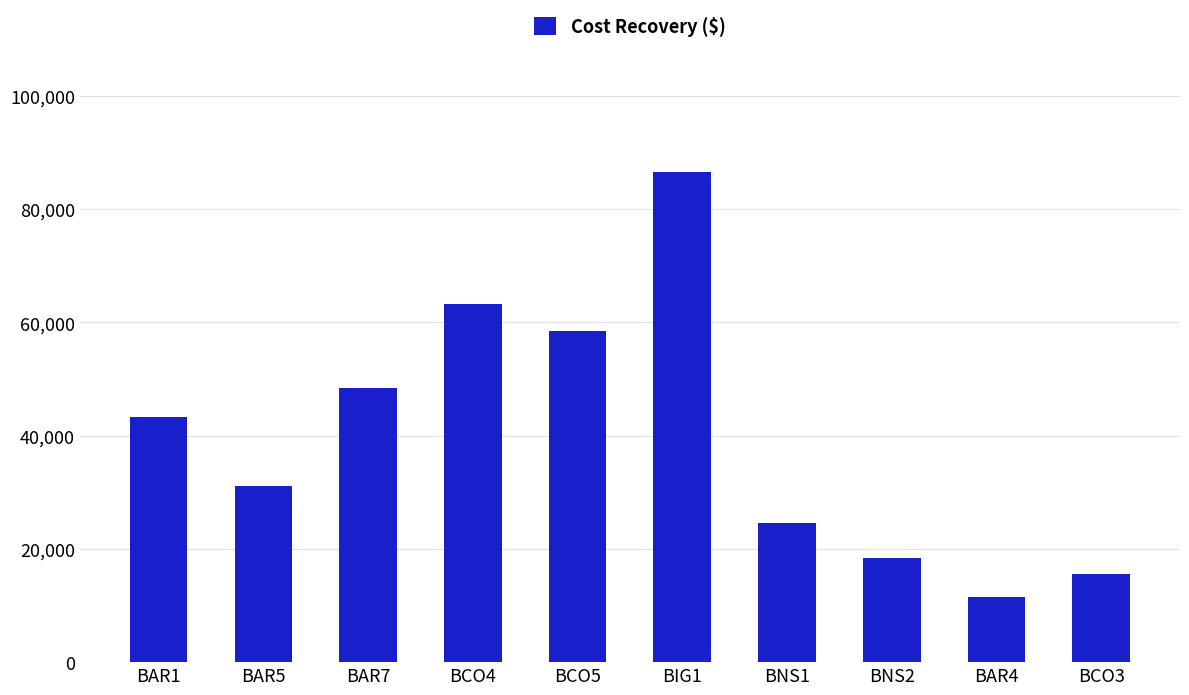

How many bars are there in total?

10